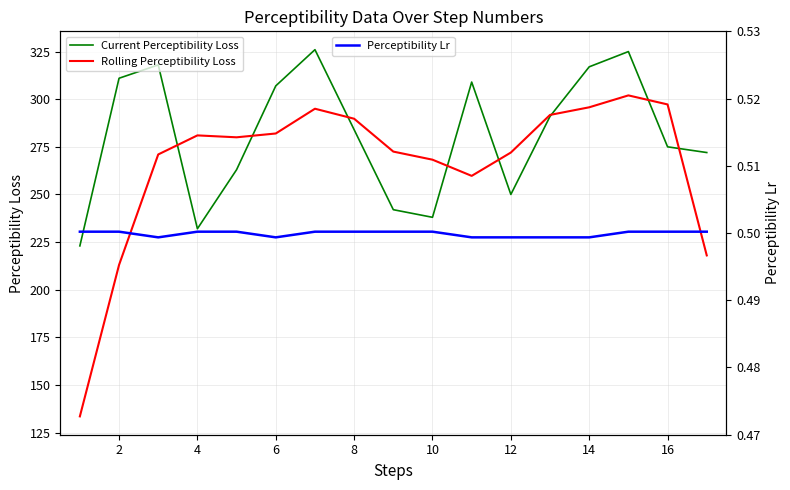

Rank the series by their maximum value, from highest to lowest.

Current Perceptibility Loss, Rolling Perceptibility Loss, Perceptibility Lr